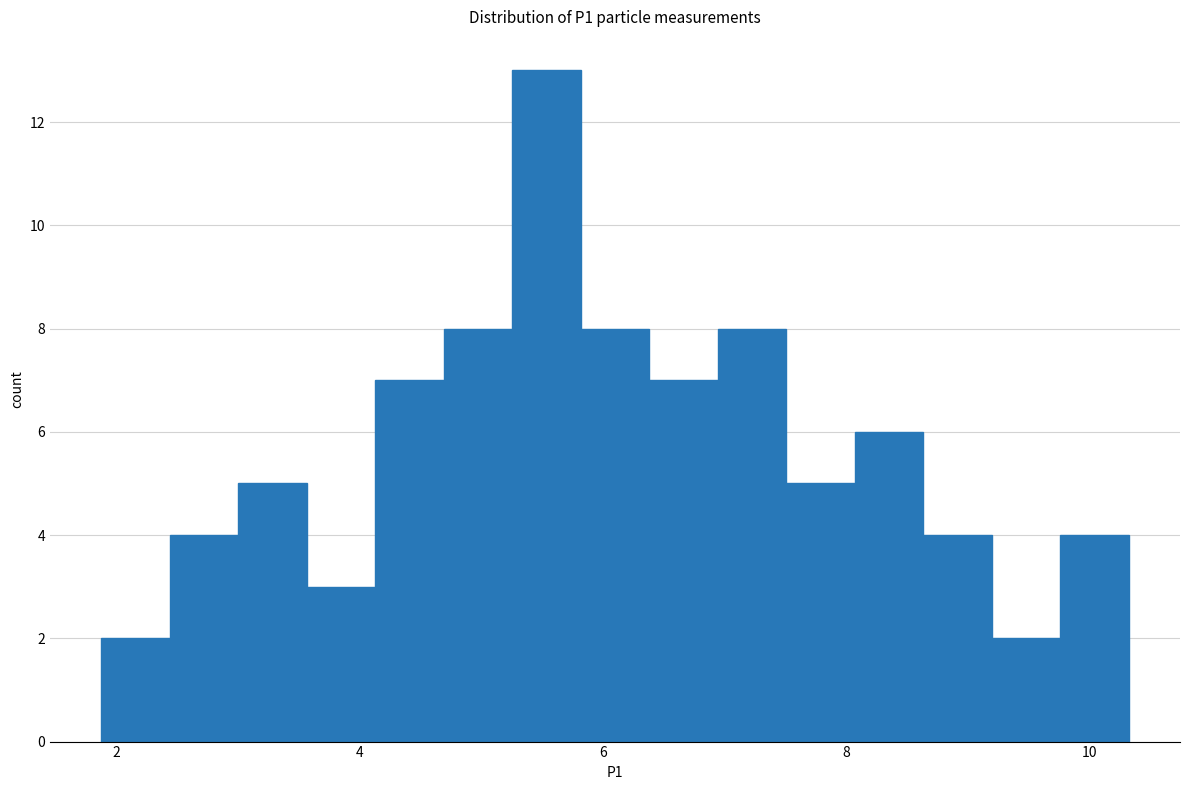

Read against the x-axis, roughly where is the centre of the tallest bar?

5.6